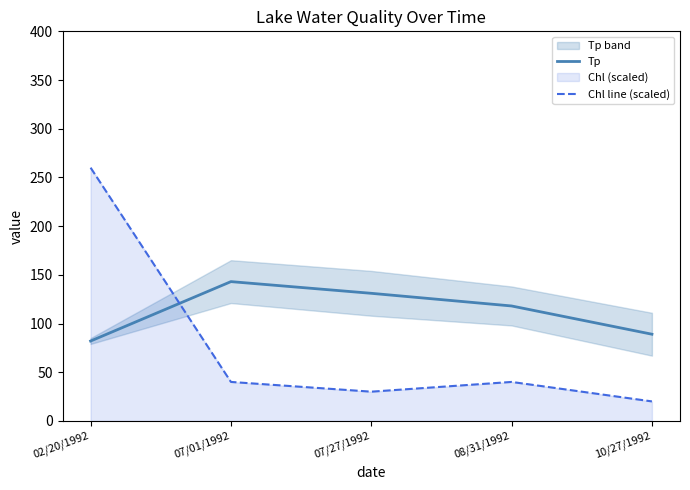

What is the sum of the Tp values at 08/31/1992 and 07/27/1992?

249